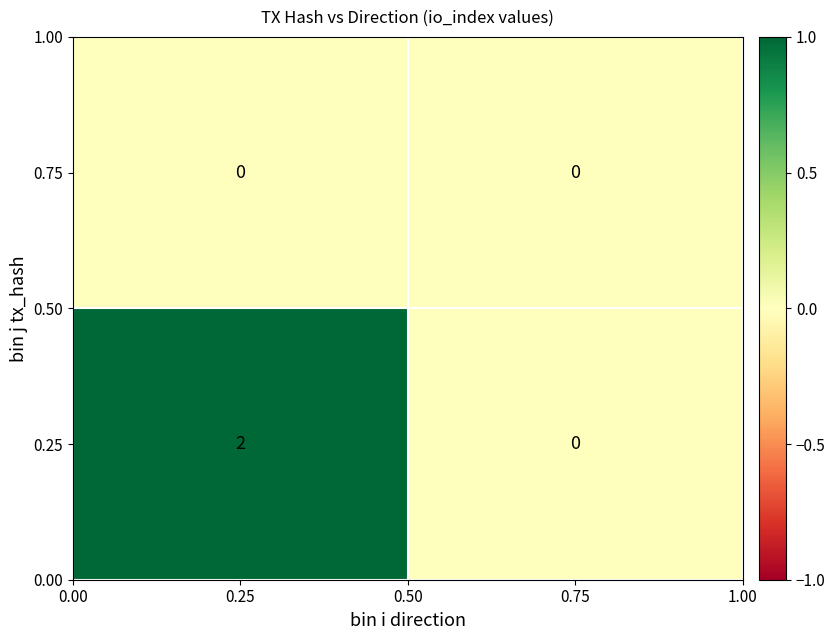

True or false: 0.75 has a value of 0 at 0.75.

True